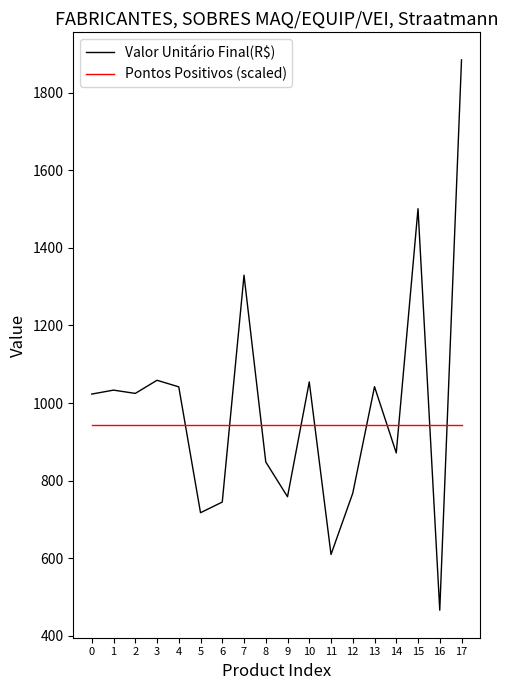

What is the difference between the maximum and minimum values in the Valor Unitário Final(R$) series?

1419.6